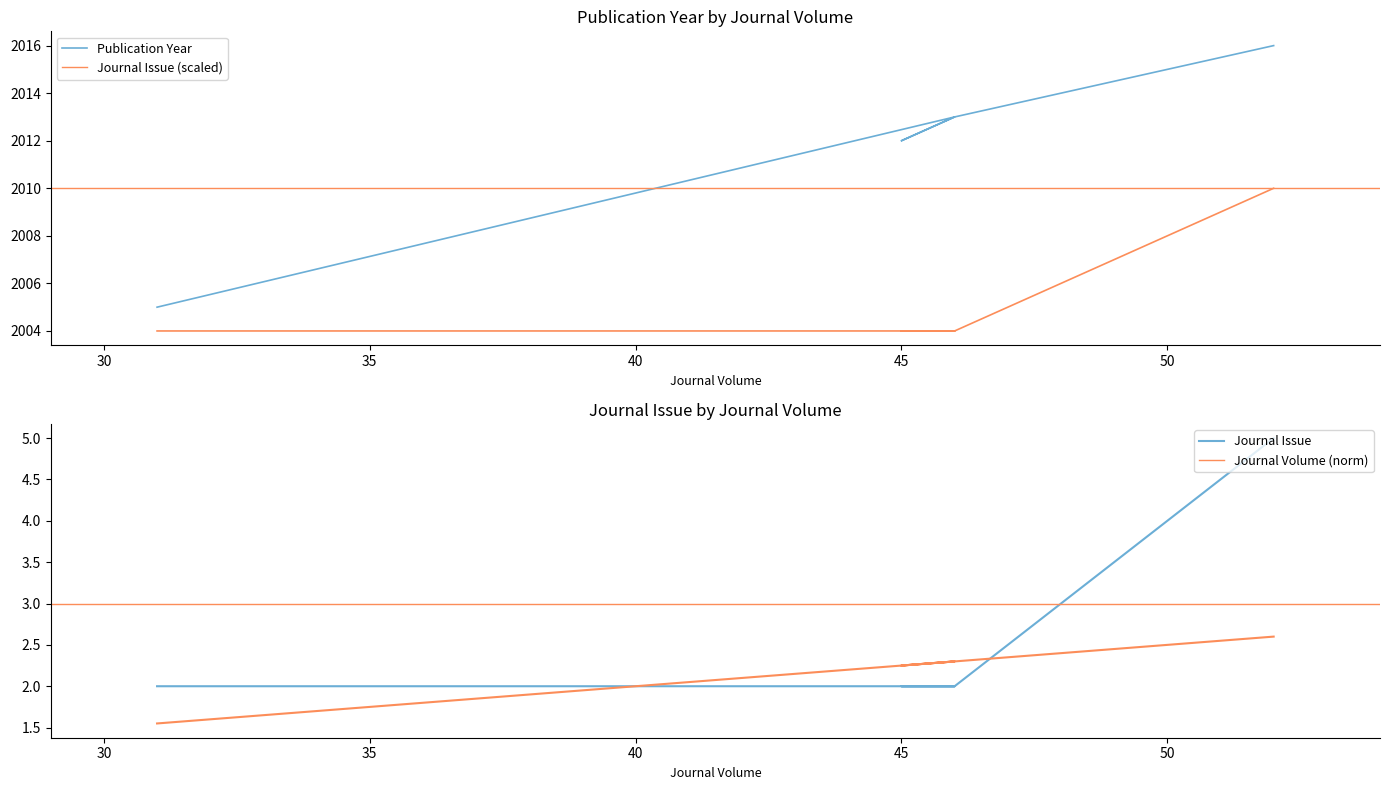

True or false: Publication Year and Journal Issue intersect in this chart.

False